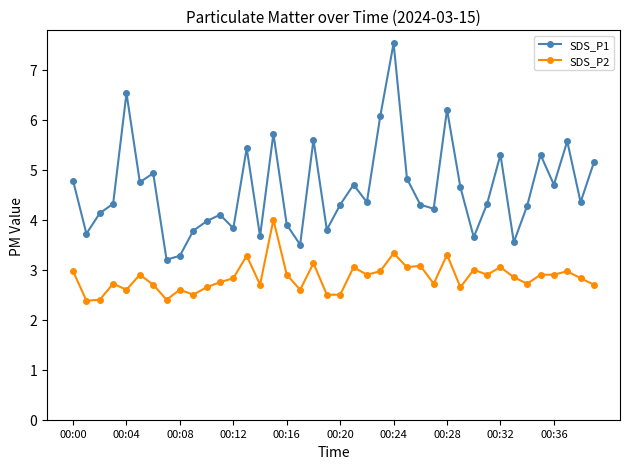

What is the average value of the SDS_P1 series?

4.6